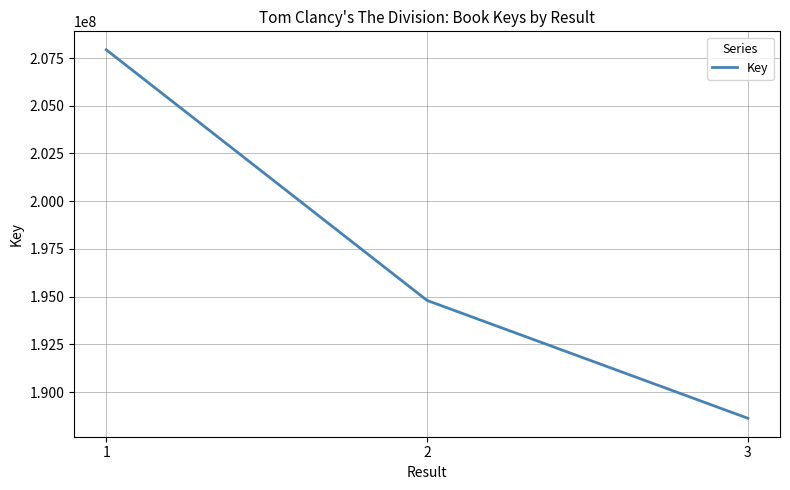

At which category does the chart reach its peak across all series?

1